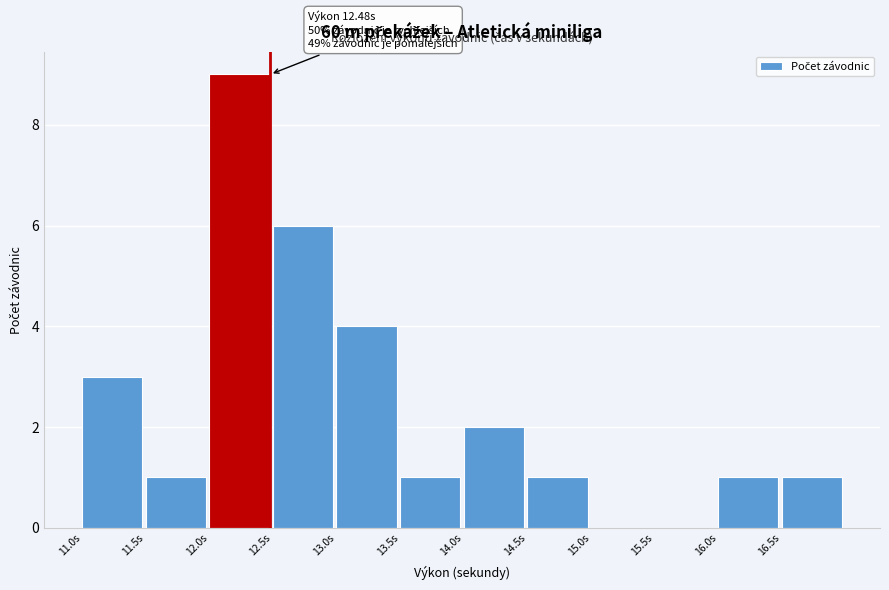

Which range on the x-axis has the tallest bar?

12.0 to 12.5